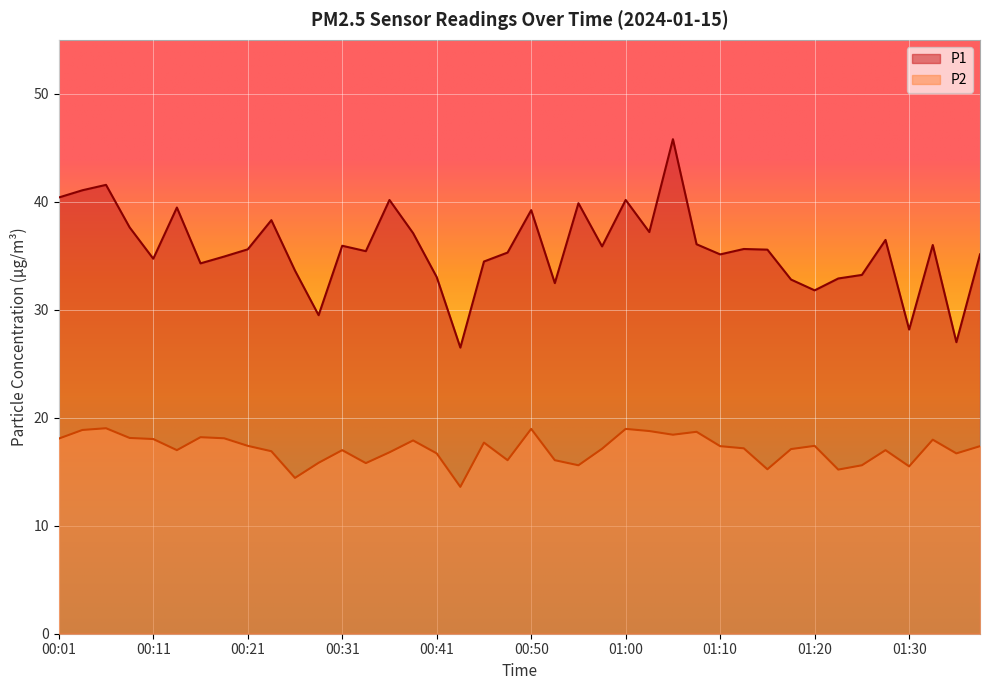

Reading left to right, extract all data points from this chart.

P1: 40.4	41.1	41.6	37.6	34.7	39.5	34.3	34.9	35.6	38.3	33.6	29.5	35.9	35.4	40.2	37.1	33.0	26.5	34.5	35.3	39.2	32.5	39.9	35.9	40.2	37.2	45.8	36.1	35.1	35.6	35.6	32.8	31.8	32.9	33.2	36.5	28.2	36.0	27.0	35.1
P2: 18.1	18.9	19.0	18.1	18.0	17.0	18.2	18.1	17.4	16.9	14.4	15.8	17.0	15.8	16.8	17.9	16.7	13.6	17.7	16.1	19.0	16.1	15.6	17.1	19.0	18.8	18.4	18.7	17.4	17.2	15.2	17.1	17.4	15.2	15.6	17.0	15.5	18.0	16.7	17.4